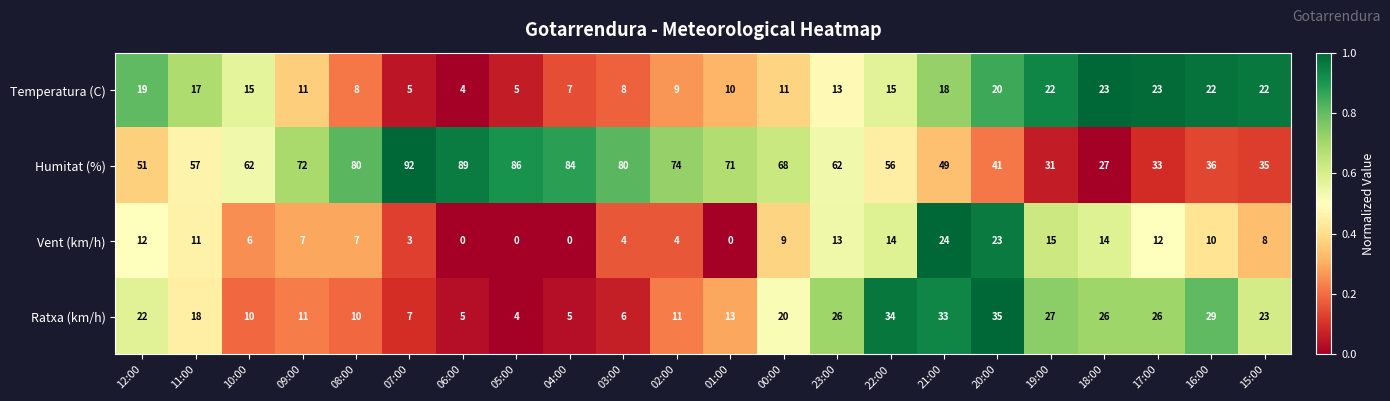

Which series has the largest total across all categories?

Humitat (%)